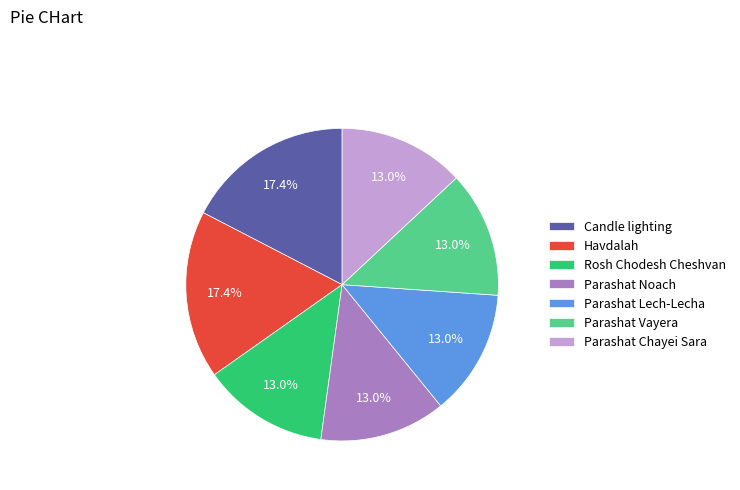

How many segments does this pie chart have?

7